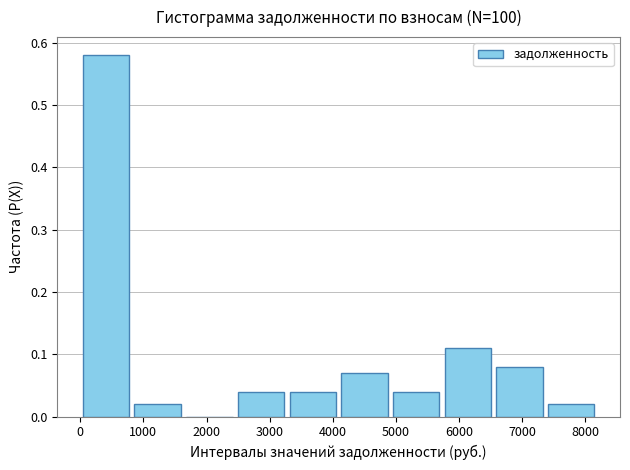

Reading left to right, list every bar in this chart as the range it spans on the x-axis followed by its height. Neither the bar edges nor the heights are printed on the chart, so give them approximately, as read against the axes.

0 to 800: 0.58
800 to 1600: 0.02
1600 to 2500: 0
2500 to 3300: 0.04
3300 to 4100: 0.04
4100 to 4900: 0.07
4900 to 5700: 0.04
5700 to 6500: 0.11
6500 to 7400: 0.08
7400 to 8200: 0.02